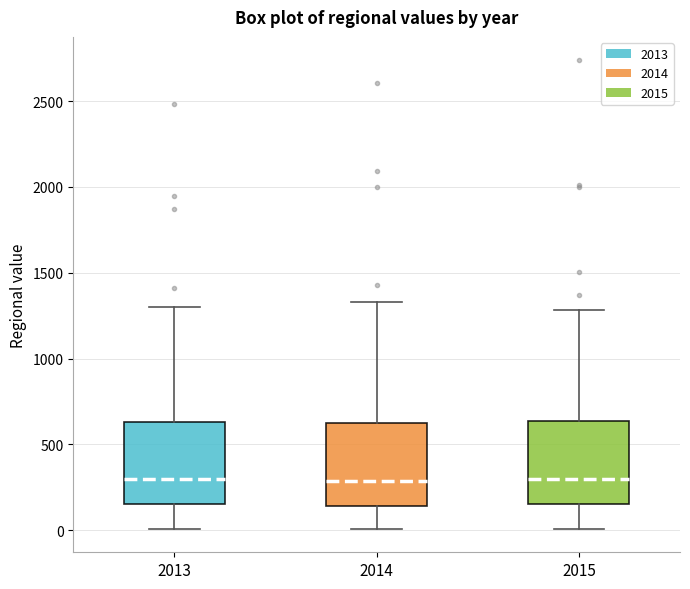

Reading left to right, transcribe this box plot: for each box, give where its median line is, the range the box spans, and where its two whiskers end, as read against the y-axis. The values are not printed on the chart, so give them approximately, as read against the axis.

2013: median 300, box 150 to 650, whiskers 0 to 1300
2014: median 300, box 150 to 600, whiskers 0 to 1350
2015: median 300, box 150 to 650, whiskers 0 to 1300